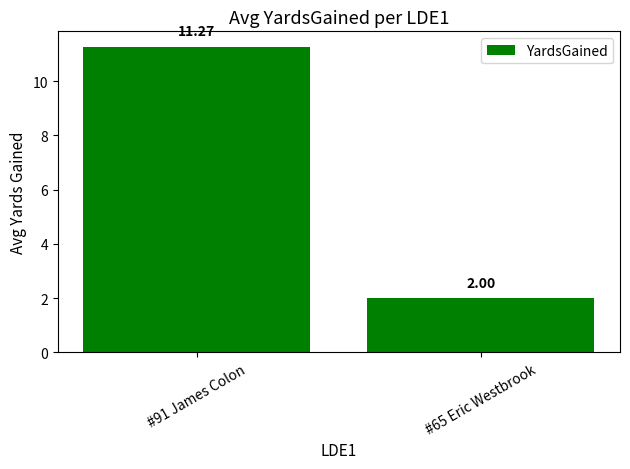

The value at #65 Eric Westbrook is 3.0. True or false?

False